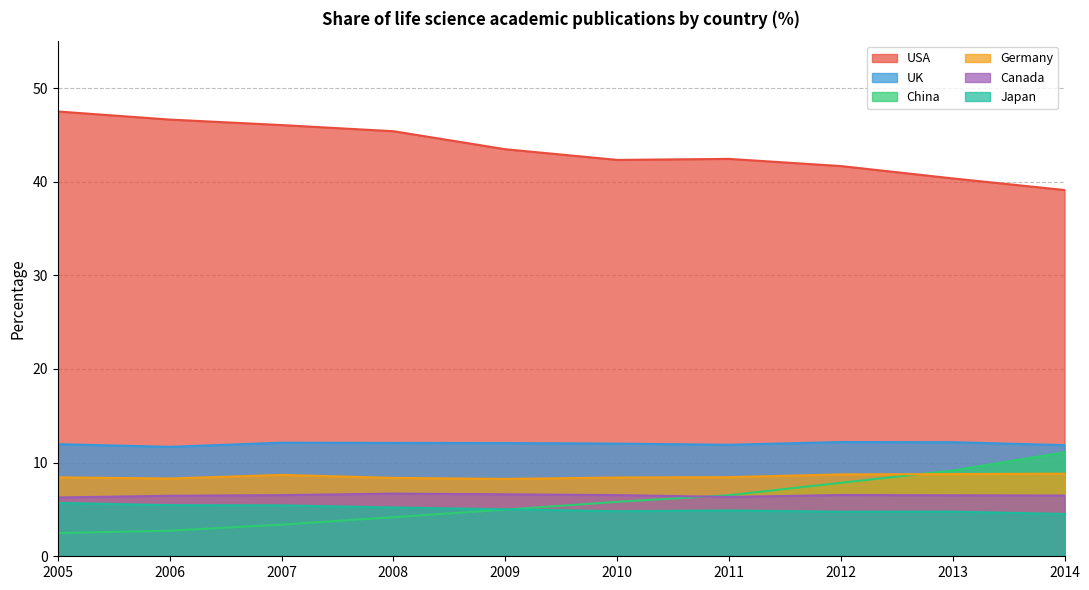

Is the value of Japan at 2011 greater than the value of Germany at 2011?

No